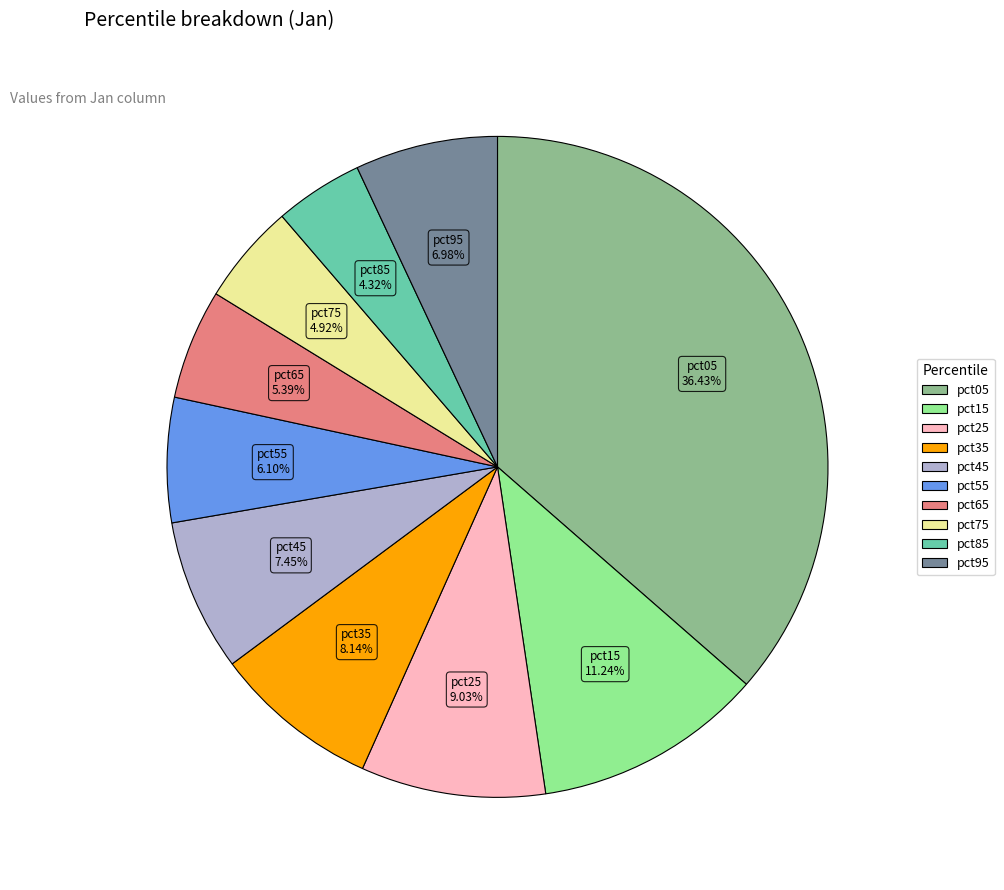

Does any single category account for the majority?

No